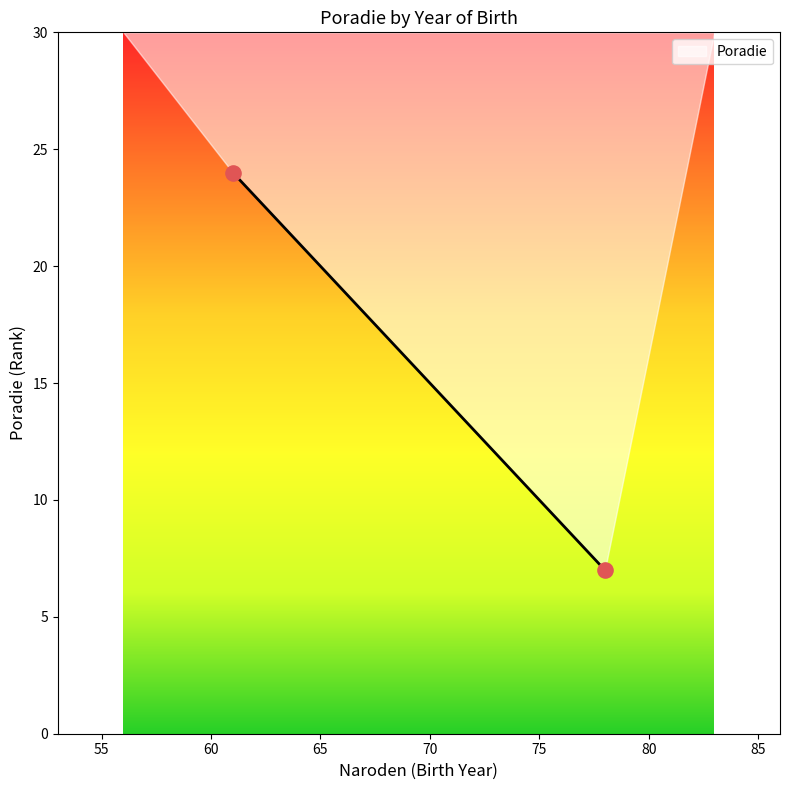

What Y value in the scatter plot is closest to 15?

7